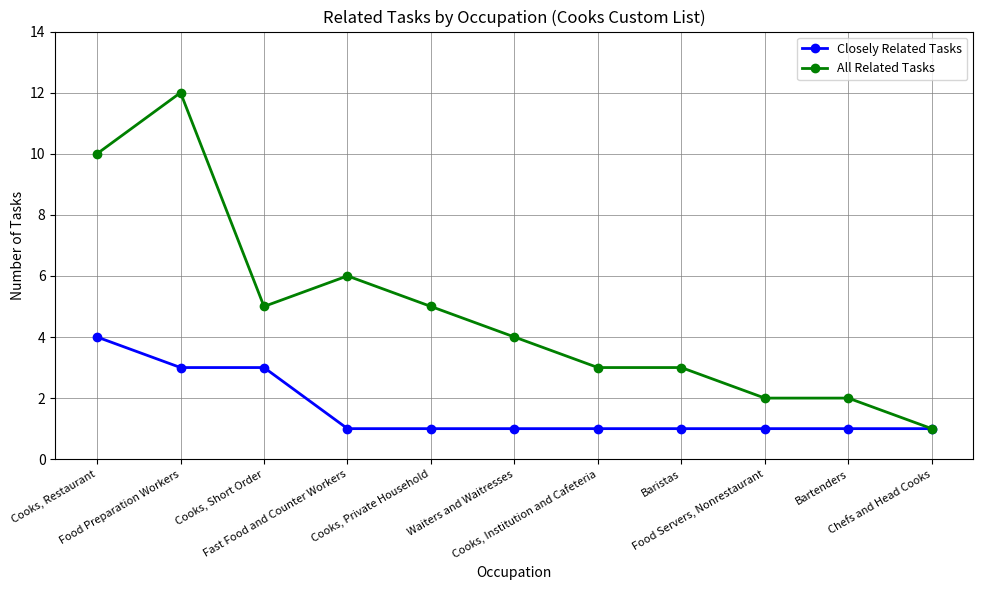

Which series has the widest spread of values?

All Related Tasks